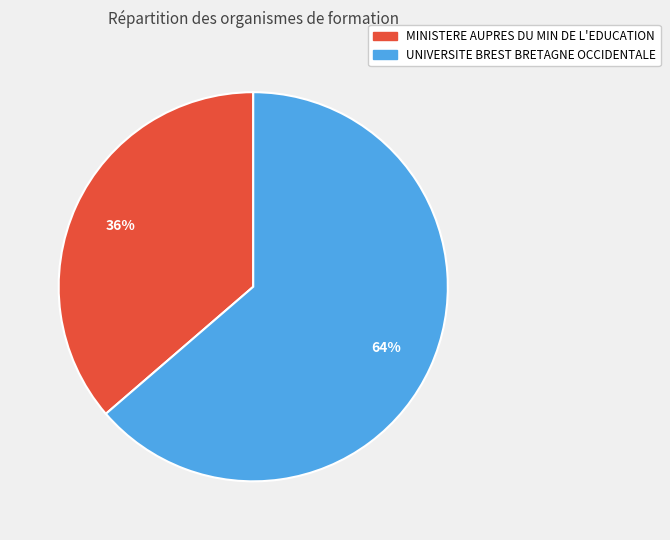

Which category accounts for the majority?

UNIVERSITE BREST BRETAGNE OCCIDENTALE